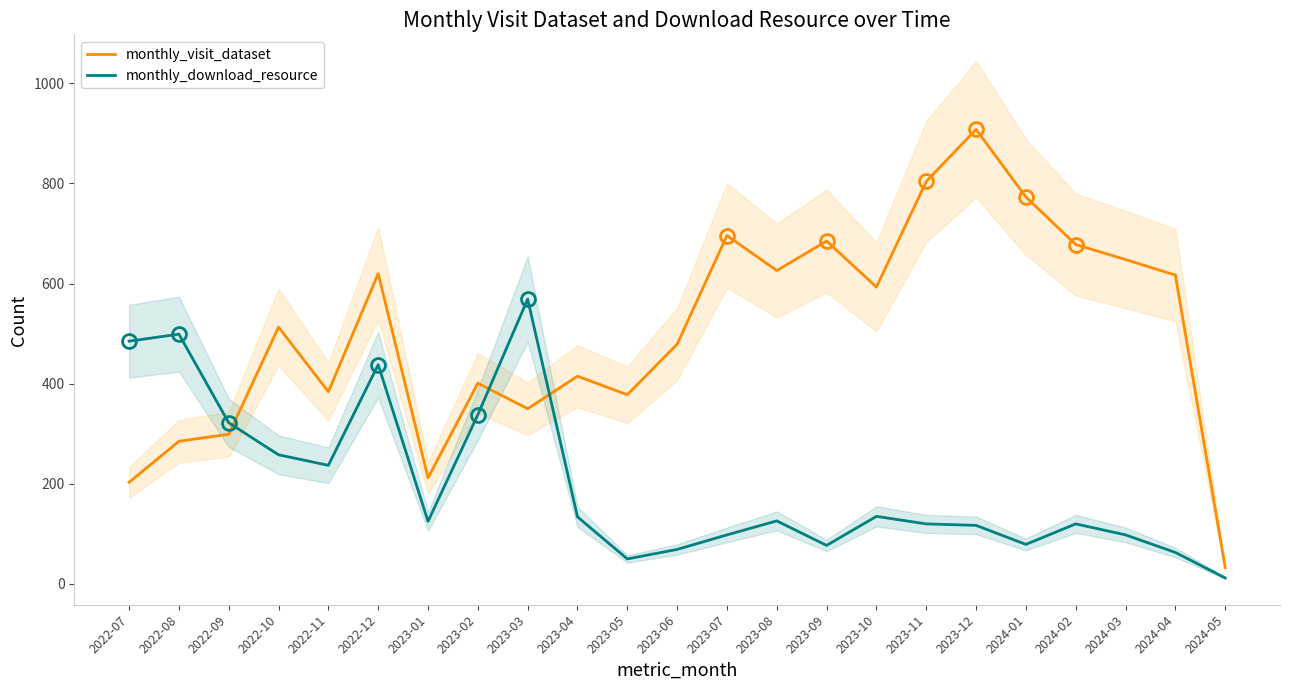

What is the difference between the monthly_download_resource values at 2023-06 and 2022-09?

253